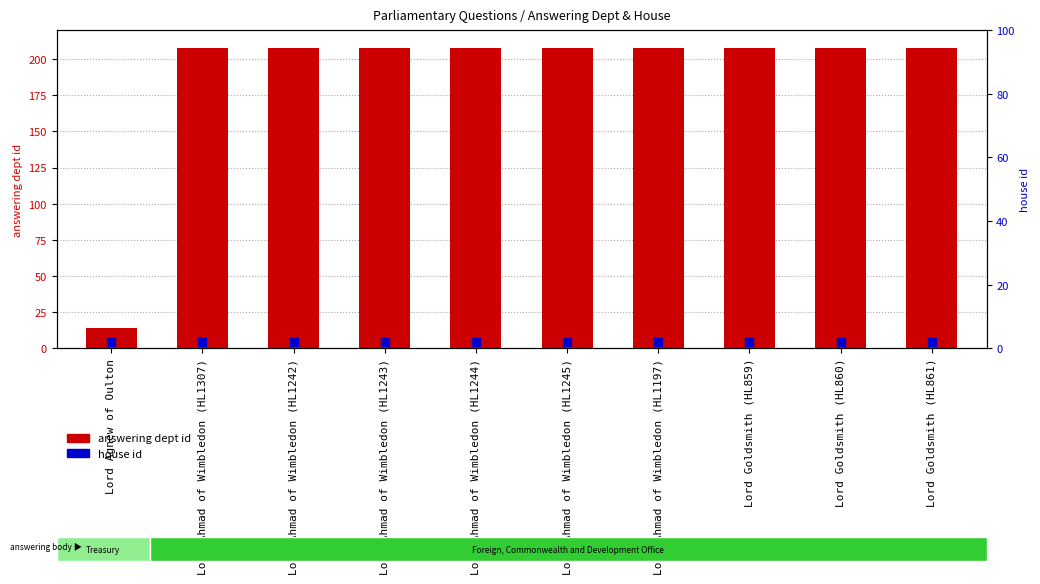

Which series has the largest total across all categories?

answering dept id